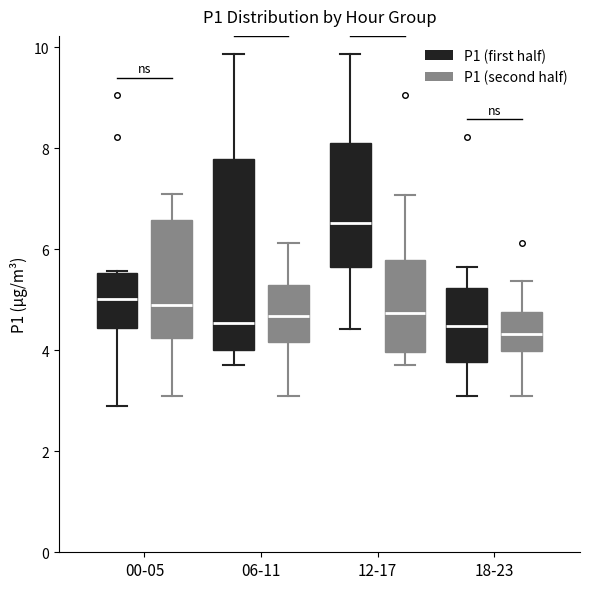

Which box is the tallest, from its lower edge to its upper edge?

06-11 (P1 (first half))